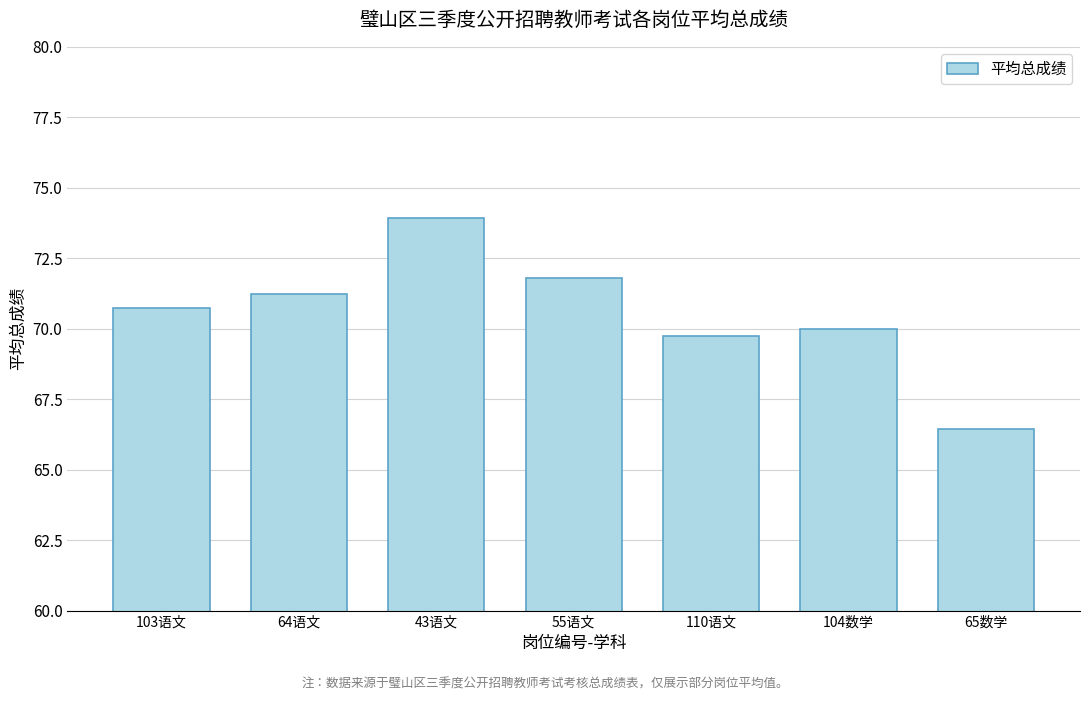

Which has a higher value, 103语文 or 64语文?

64语文